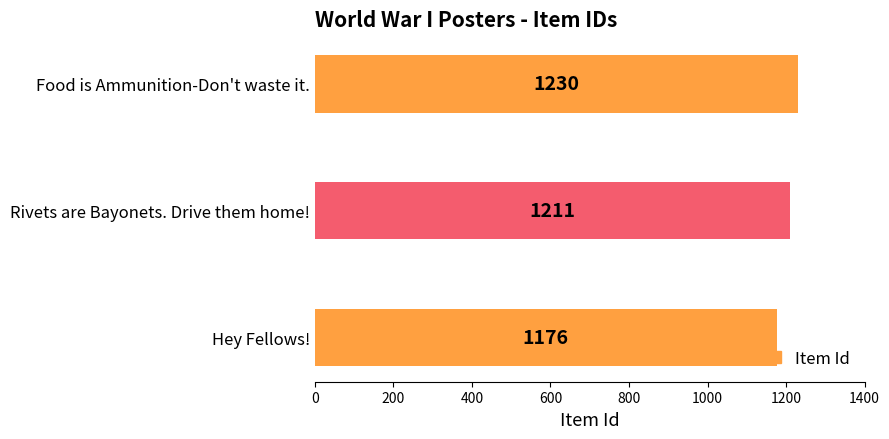

Between Hey Fellows! and Food is Ammunition-Don't waste it., which is larger?

Food is Ammunition-Don't waste it.